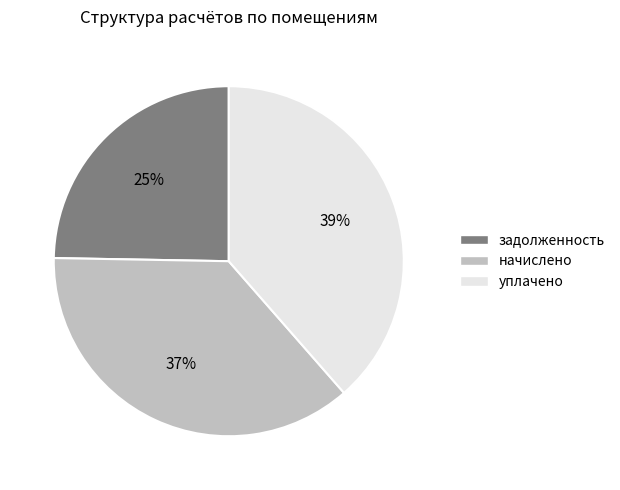

Does any single category account for the majority?

No